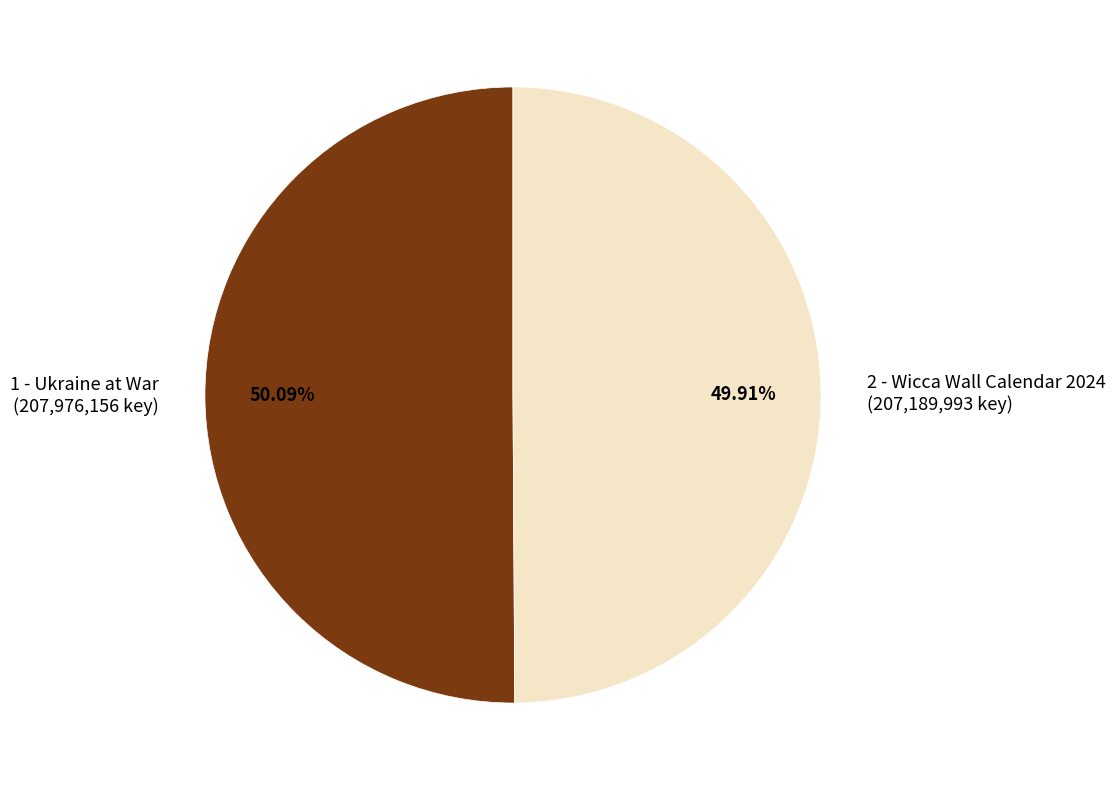

What is the ratio of the value at 2 - Wicca Wall Calendar 2024 (207,189,993 key) to the value at 1 - Ukraine at War (207,976,156 key)?

1.0